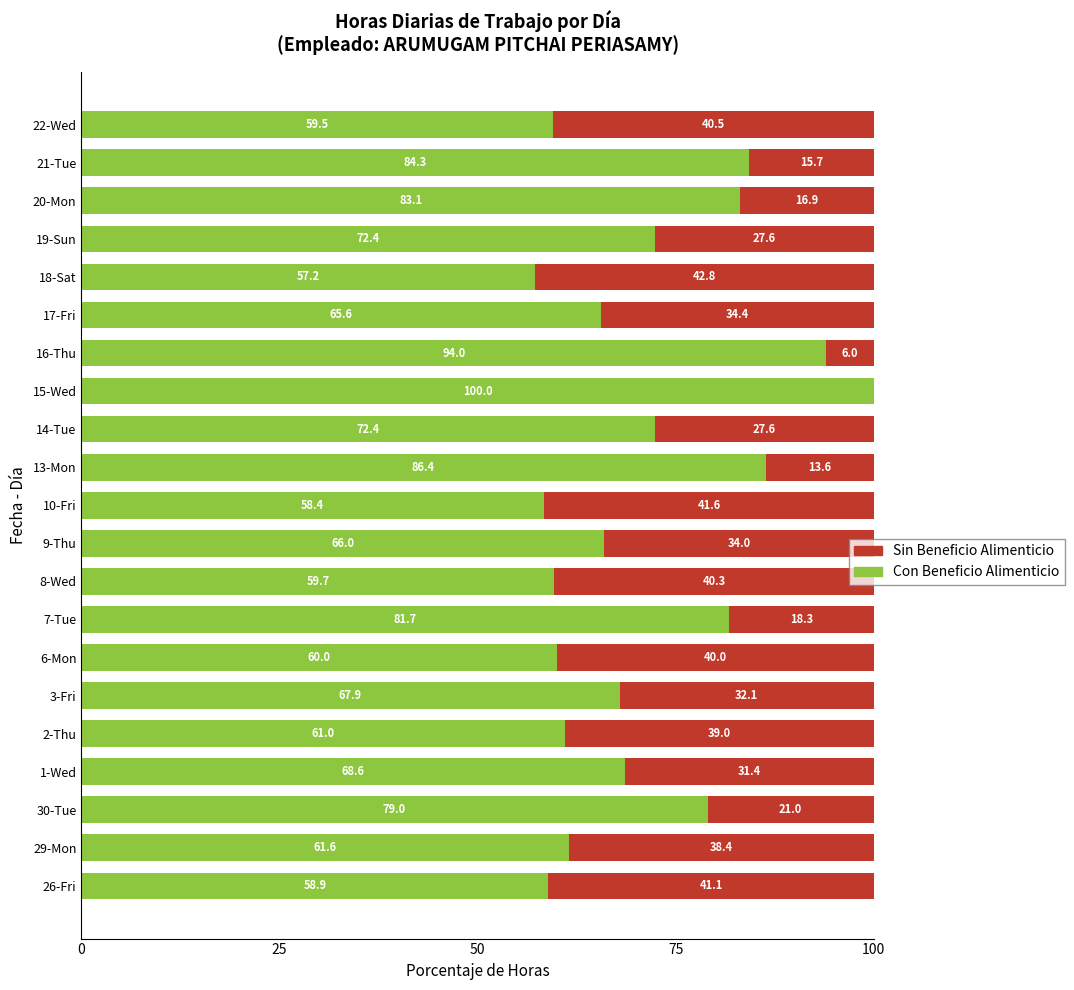

What is the total value across all series at 3-Fri?

100.0